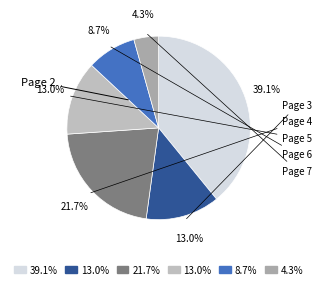

Rank the categories by value from lowest to highest.

Page 7, Page 6, Page 3, Page 5, Page 4, Page 2